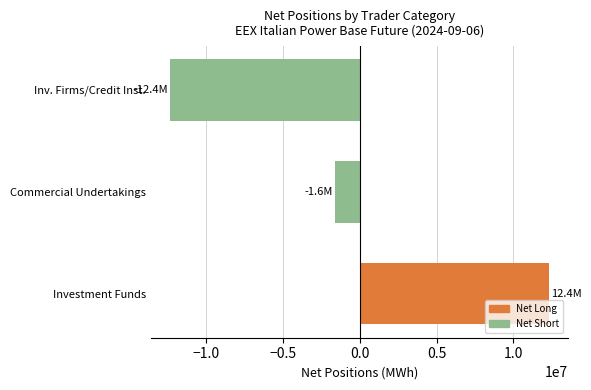

How many data points are less than -1608144?

1